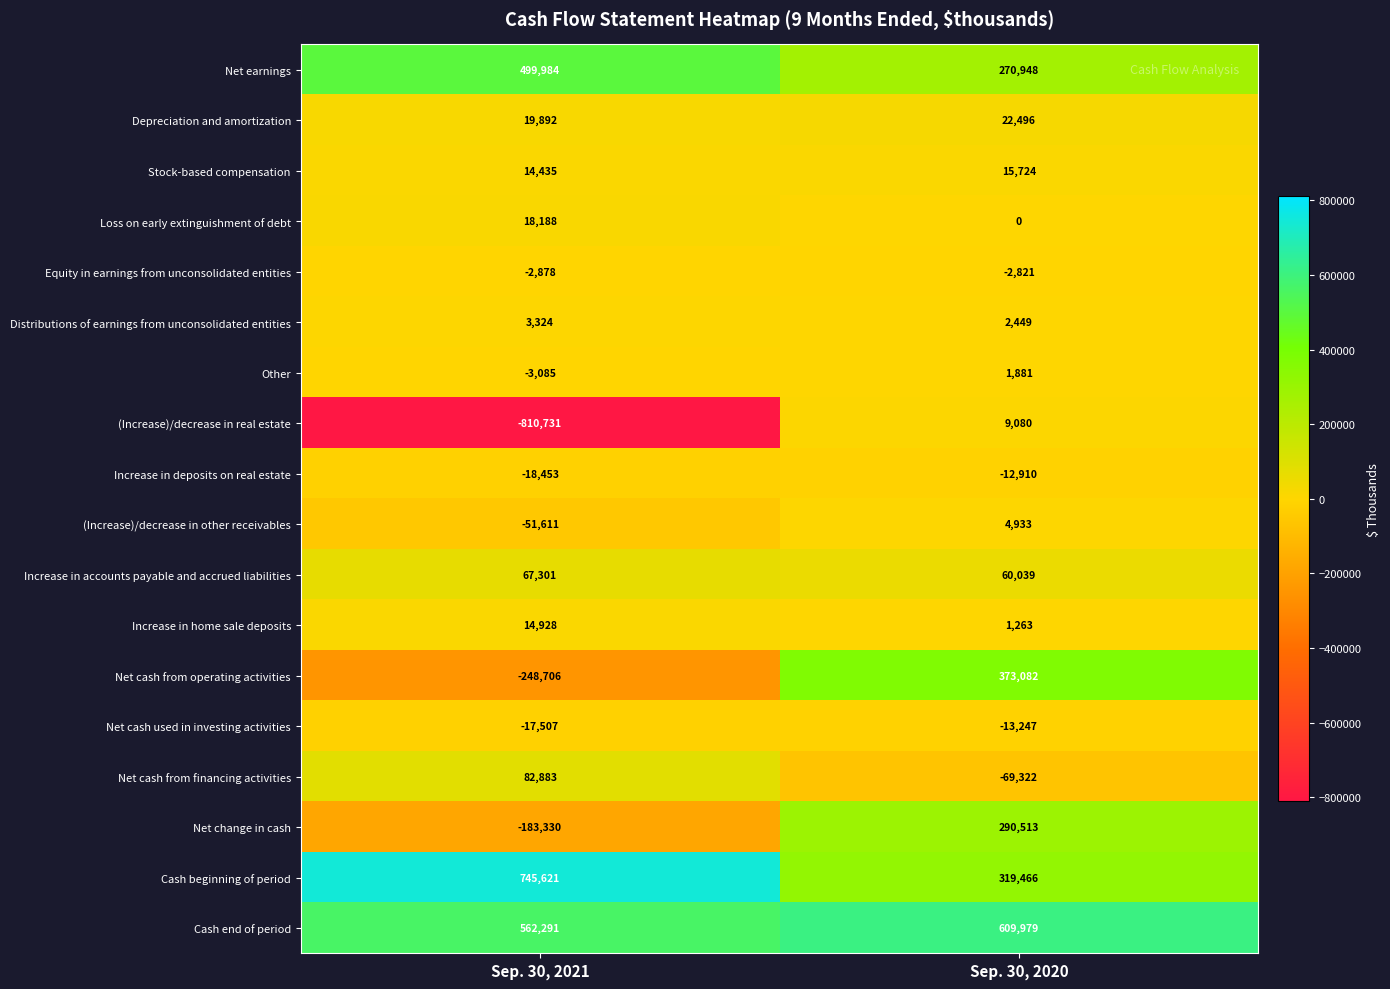

Which series has the widest spread of values?

(Increase)/decrease in real estate